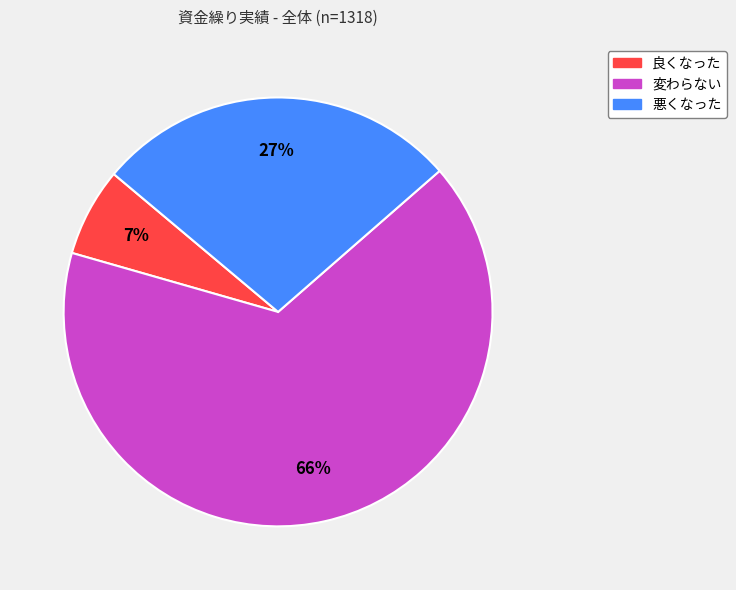

Which has a higher value, 良くなった or 変わらない?

変わらない